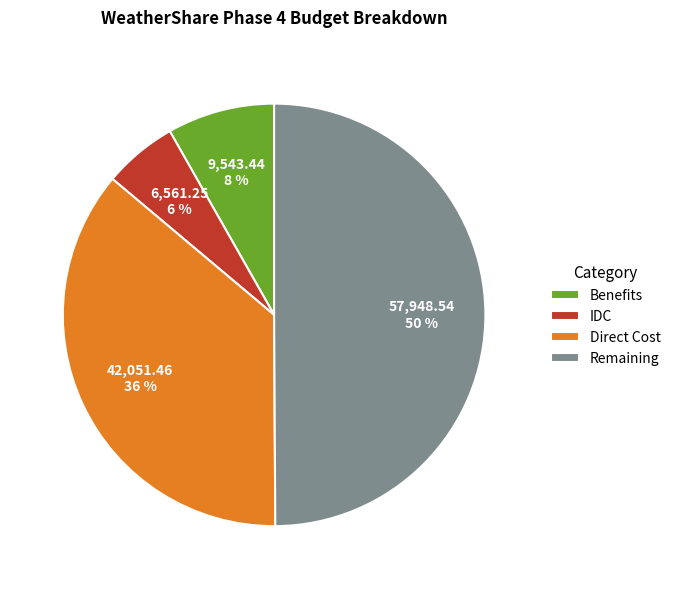

To the nearest percent, what is the average slice percentage?

25%